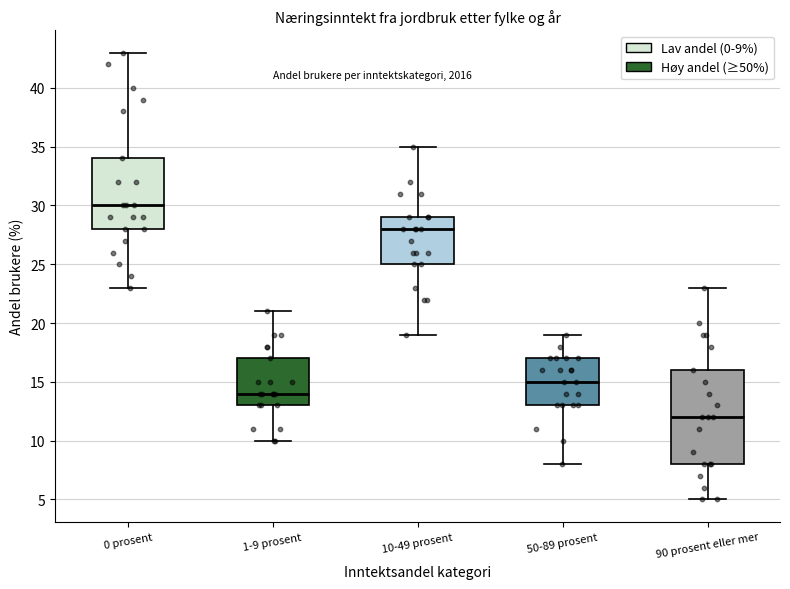

Reading left to right, read every box against the y-axis: the position of its median line, the range the box covers, and the ends of its whiskers. The values are not printed on the chart, so give them approximately, as read against the axis.

0 prosent: median 30, box 28 to 34, whiskers 23 to 43
1-9 prosent: median 14, box 13 to 17, whiskers 10 to 21
10-49 prosent: median 28, box 25 to 29, whiskers 19 to 35
50-89 prosent: median 15, box 13 to 17, whiskers 8 to 19
90 prosent eller mer: median 12, box 8 to 16, whiskers 5 to 23